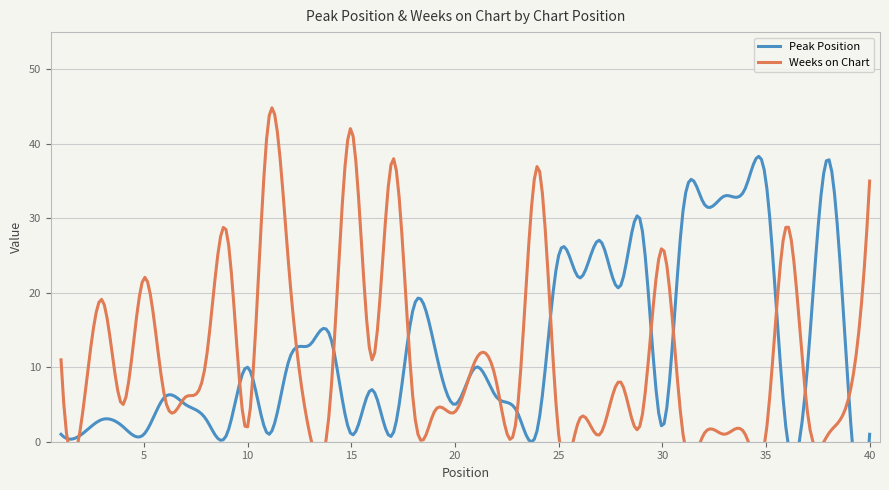

Reading right to left, list all the values displayed in this chart.

Peak Position: 40=1	39=6	38=38	37=10	36=1	35=35	34=34	33=33	32=32	31=31	30=2	29=29	28=21	27=27	26=22	25=25	24=2	23=4	22=6	21=10	20=5	19=13	18=18	17=1	16=7	15=1	14=14	13=13	12=11	11=1	10=10	9=1	8=3	7=5	6=6	5=1	4=2	3=3	2=1	1=1
Weeks on Chart: 40=35	39=6	38=1	37=4	36=29	35=1	34=1	33=1	32=1	31=1	30=26	29=3	28=8	27=1	26=3	25=1	24=37	23=4	22=8	21=11	20=4	19=4	18=5	17=38	16=11	15=42	14=6	13=1	12=23	11=43	10=2	9=28	8=11	7=6	6=6	5=22	4=5	3=19	2=3	1=11